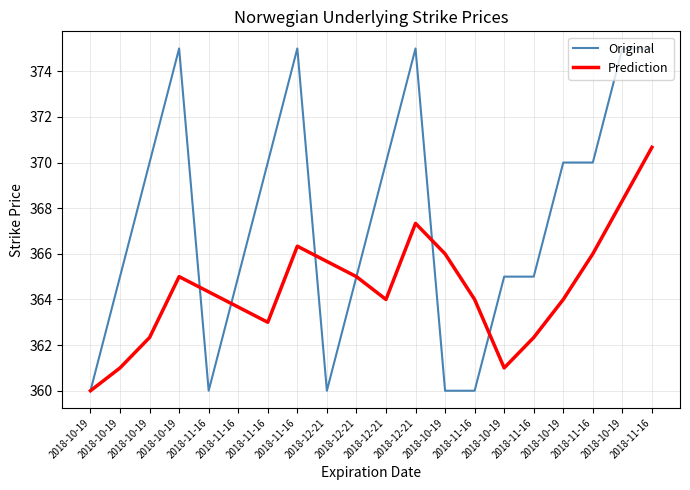

Is this an area chart (filled region under the line)?

No